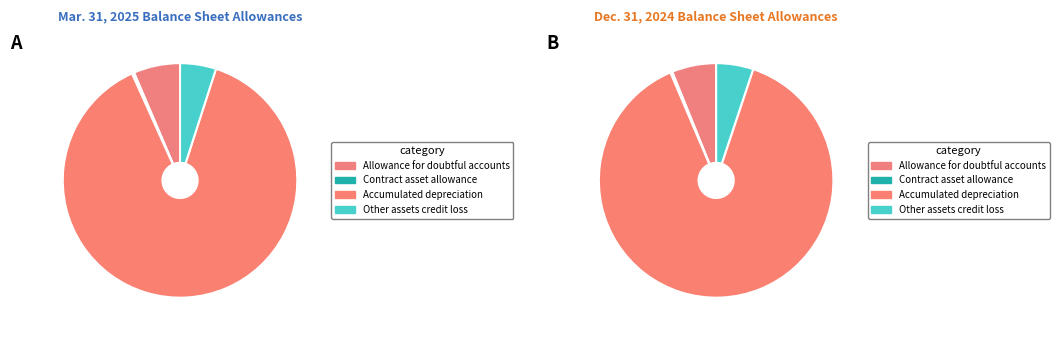

Does Accumulated depreciation account for over 50% of the chart?

Yes